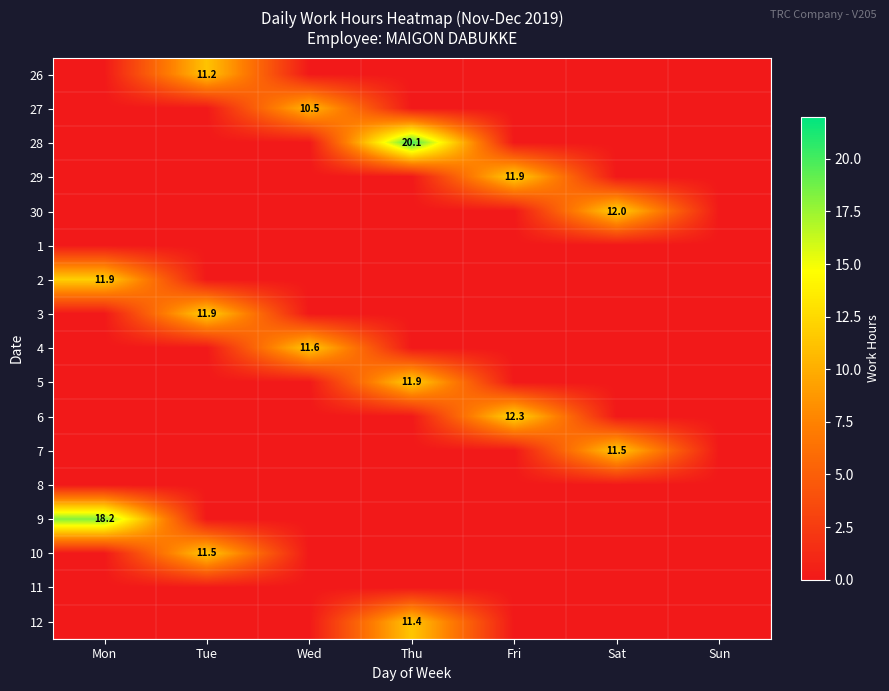

Is it true that 4 equals 3.2 at Wed?

False